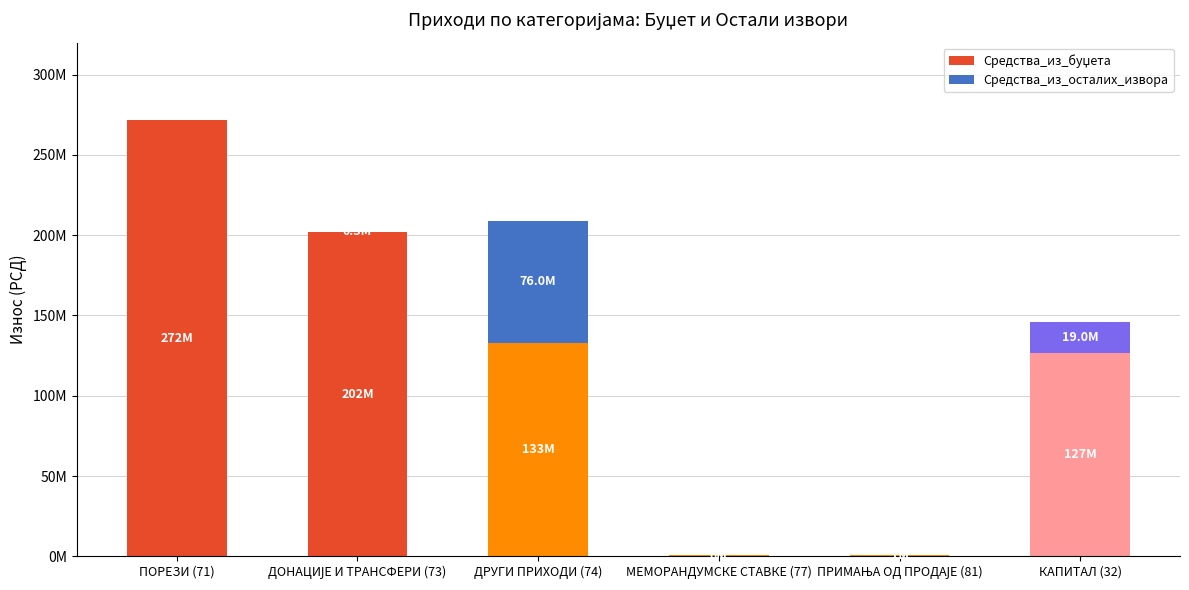

What is the difference between the maximum and second lowest values in the Средства_из_буџета series?

270590000